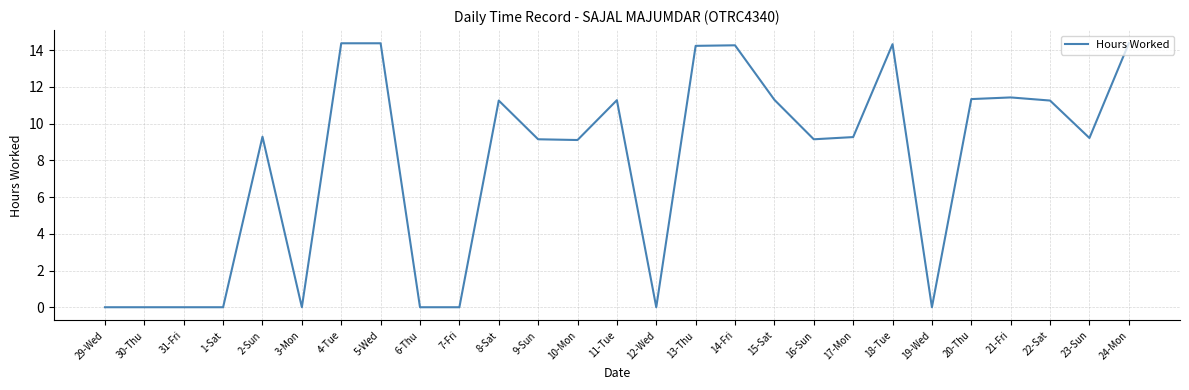

What is the difference between the maximum and minimum values?

14.4